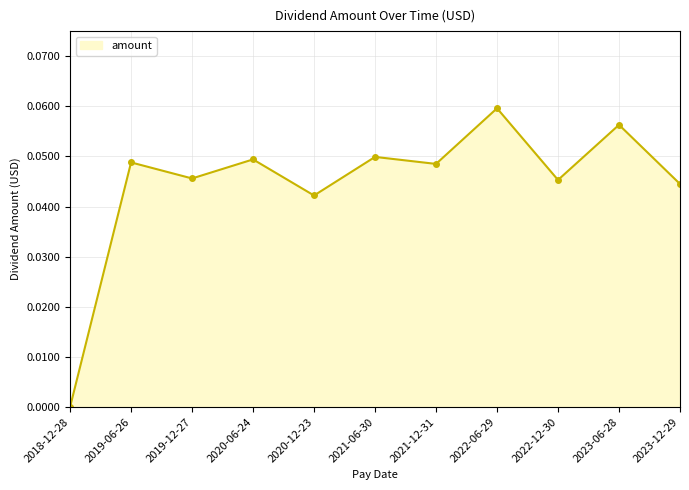

Count the number of categories in the chart.

11